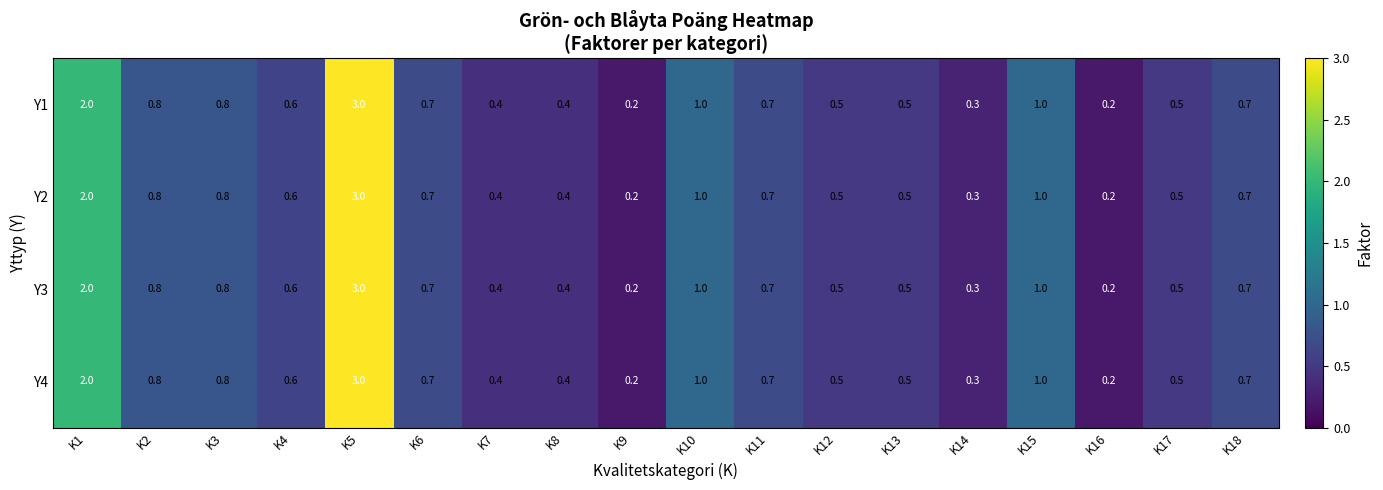

Which label corresponds to the largest value in the chart?

K5